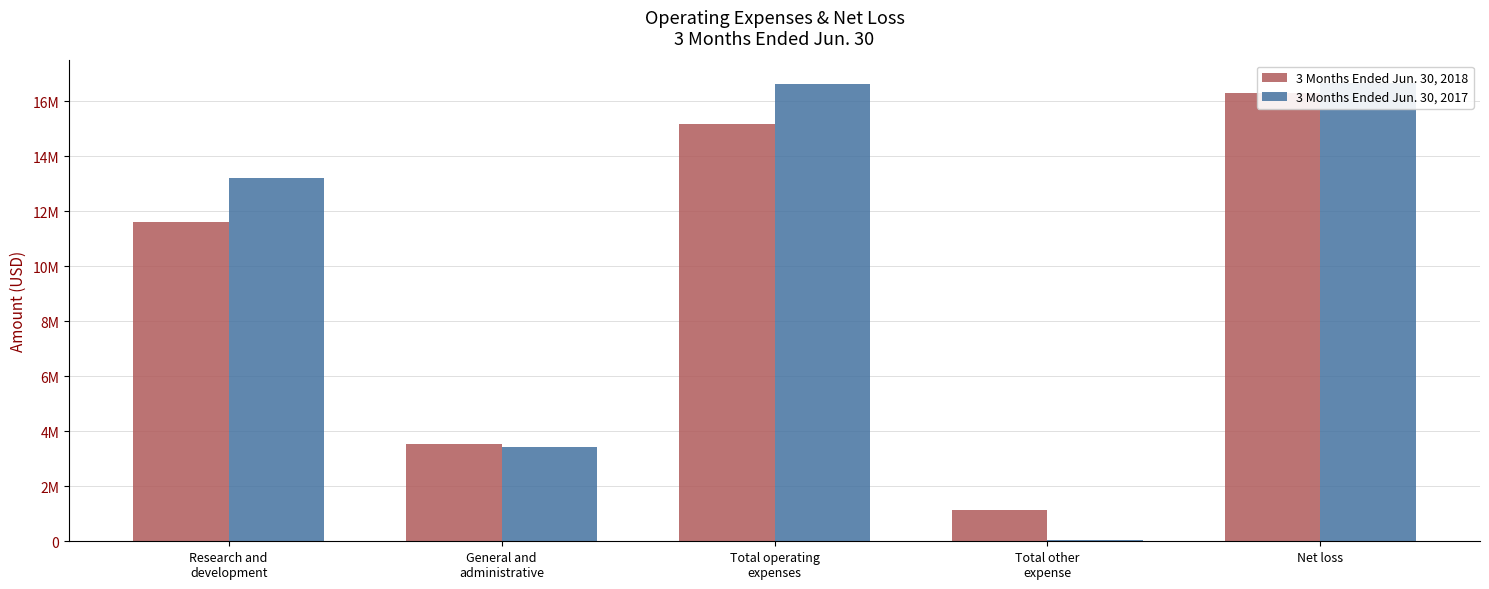

At General and
administrative, list the series in order from largest to smallest.

3 Months Ended Jun. 30, 2018, 3 Months Ended Jun. 30, 2017